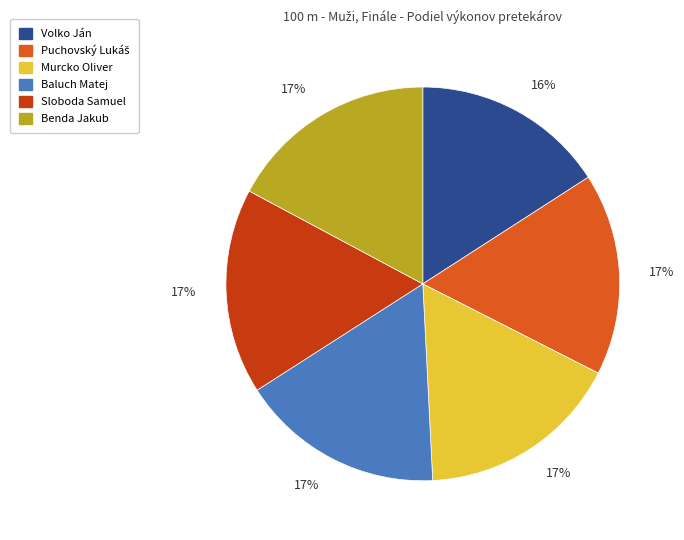

Which has a higher value, Benda Jakub or Volko Ján?

Benda Jakub